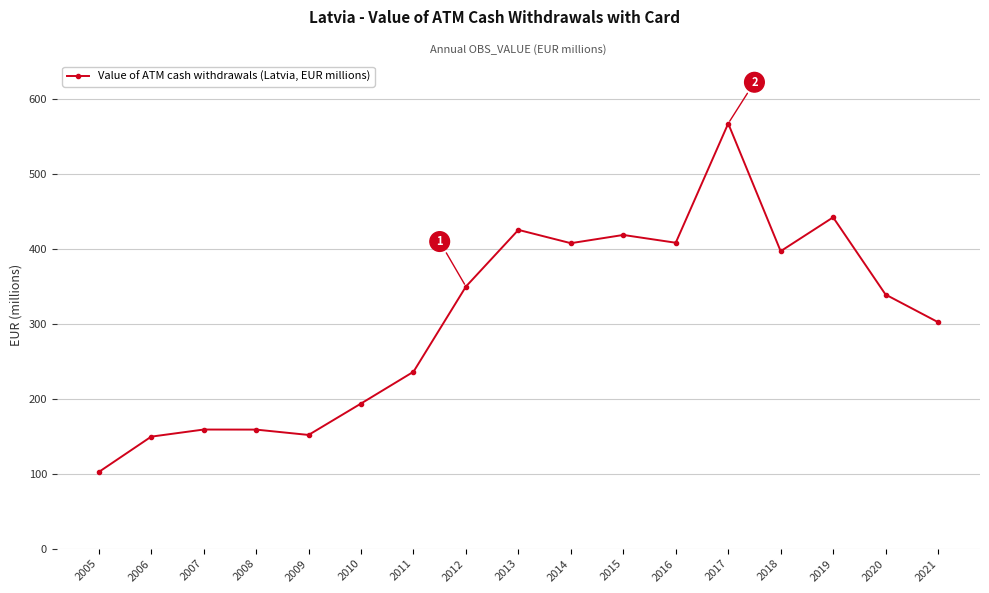

What is the average value?

306.1